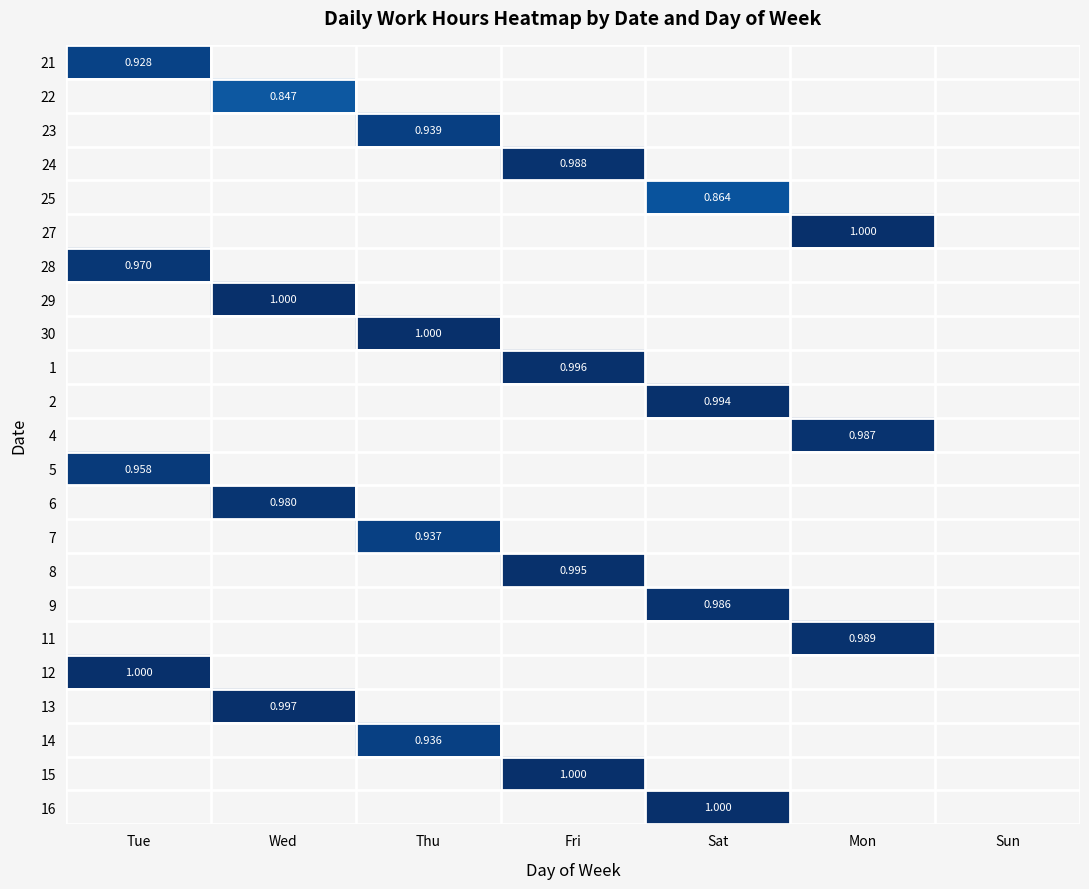

True or false: 22 has a value of 0.0 at Tue.

True